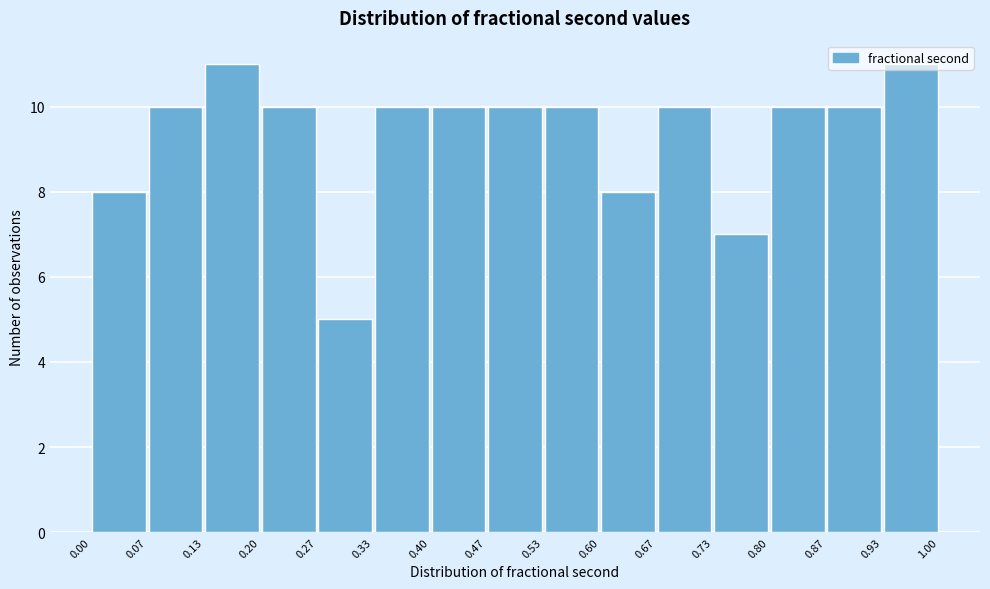

Reading left to right, list every bar in this chart as the range it spans on the x-axis followed by its height. The values are not printed on the chart, so give them approximately, as read against the axis.

0.00 to 0.07: 8
0.07 to 0.13: 10
0.13 to 0.20: 11
0.20 to 0.27: 10
0.27 to 0.33: 5
0.33 to 0.40: 10
0.40 to 0.47: 10
0.47 to 0.53: 10
0.53 to 0.60: 10
0.60 to 0.67: 8
0.67 to 0.73: 10
0.73 to 0.80: 7
0.80 to 0.87: 10
0.87 to 0.93: 10
0.93 to 1.00: 11